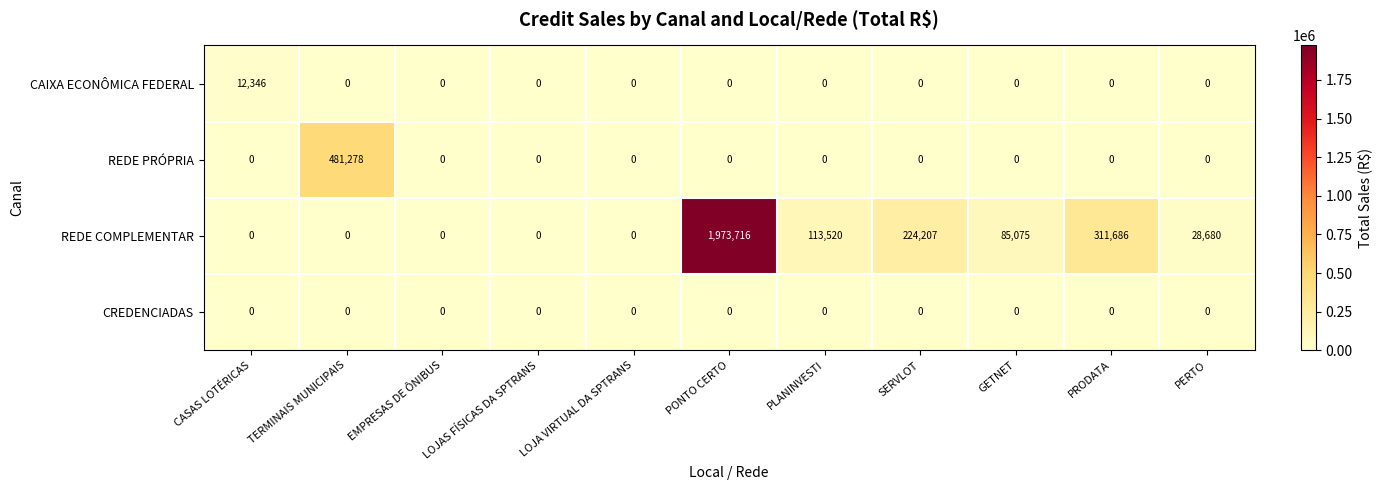

What is the total value across all series at PONTO CERTO?

1973716